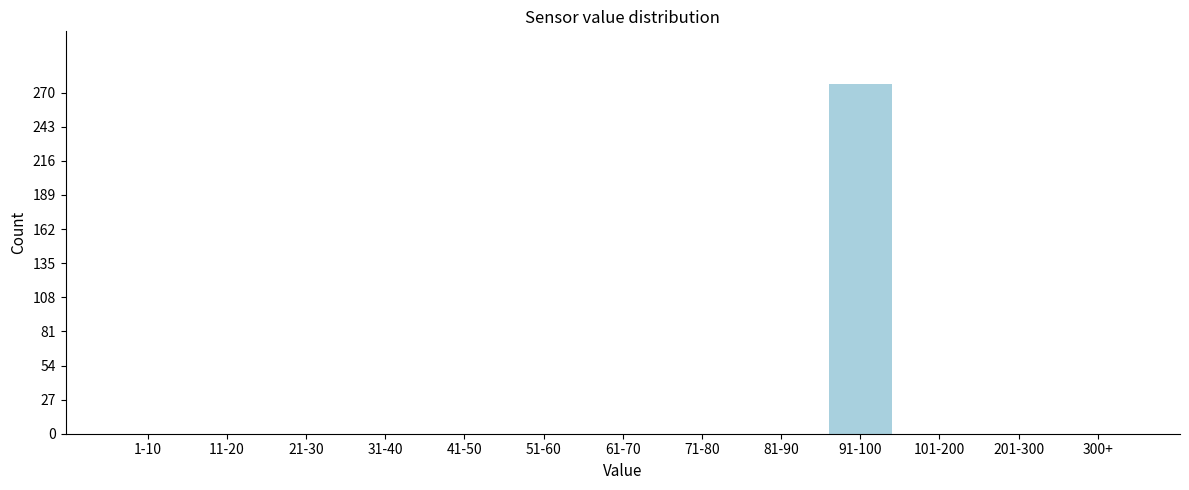

Reading right to left, what are all the values shown in this chart?

300+=0	201-300=0	101-200=0	91-100=277	81-90=0	71-80=0	61-70=0	51-60=0	41-50=0	31-40=0	21-30=0	11-20=0	1-10=0